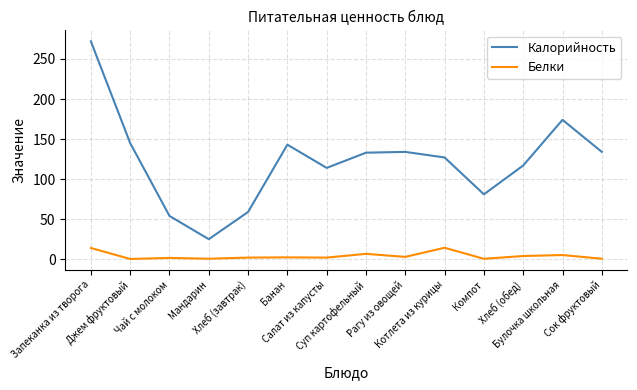

True or false: Калорийность and Белки cross at least once.

False